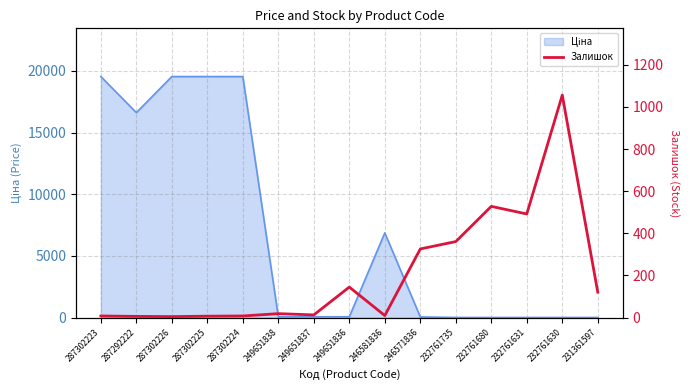

What is the greatest value displayed?

1056